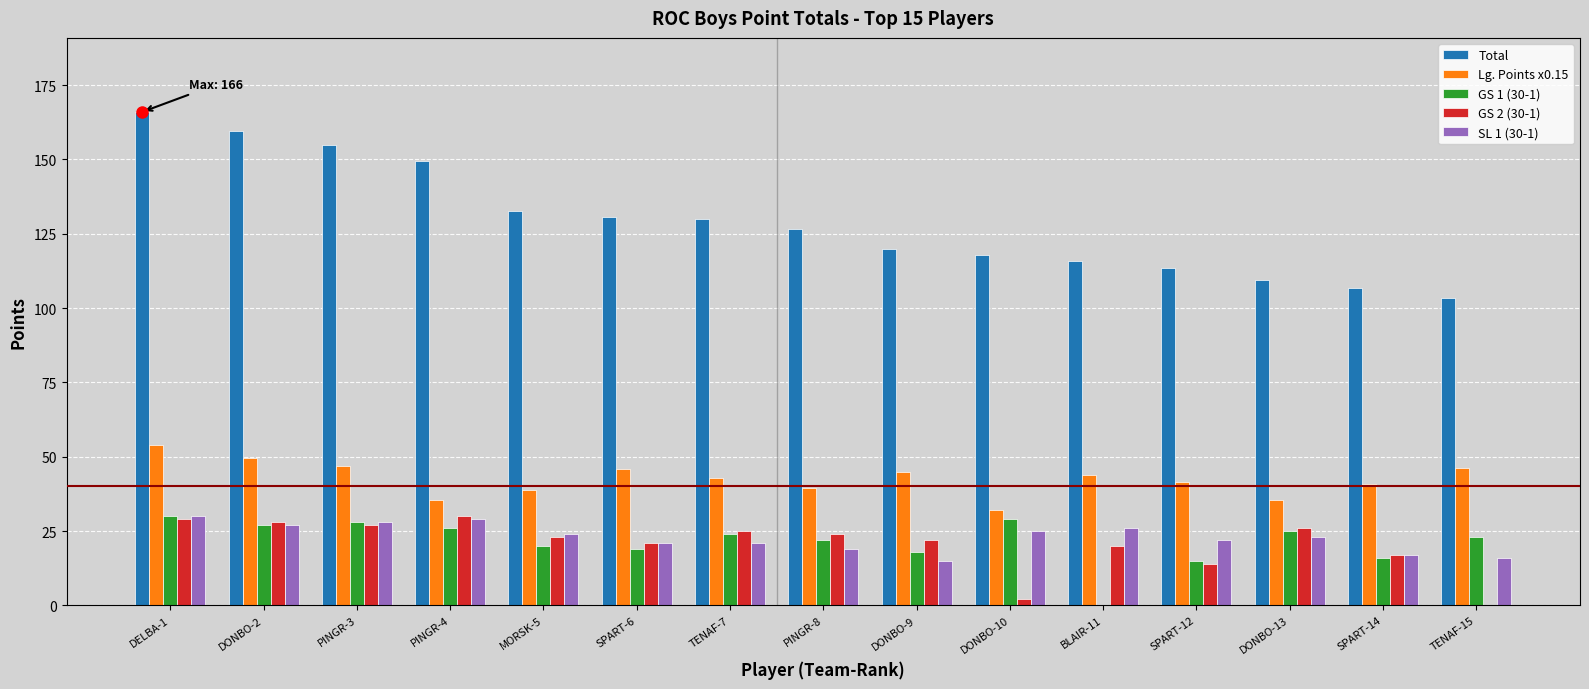

Which label corresponds to the largest value in the chart?

DELBA-1